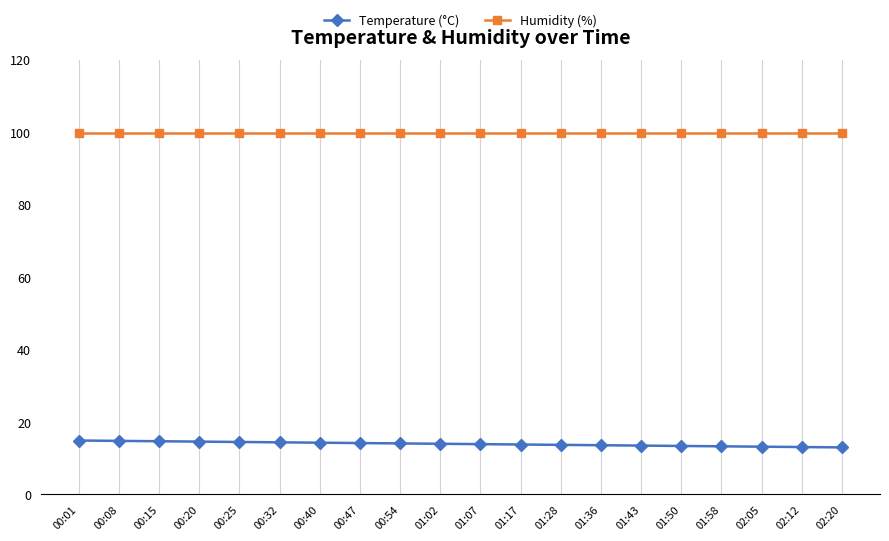

List the series in order of their peak value, lowest first.

Temperature (°C), Humidity (%)